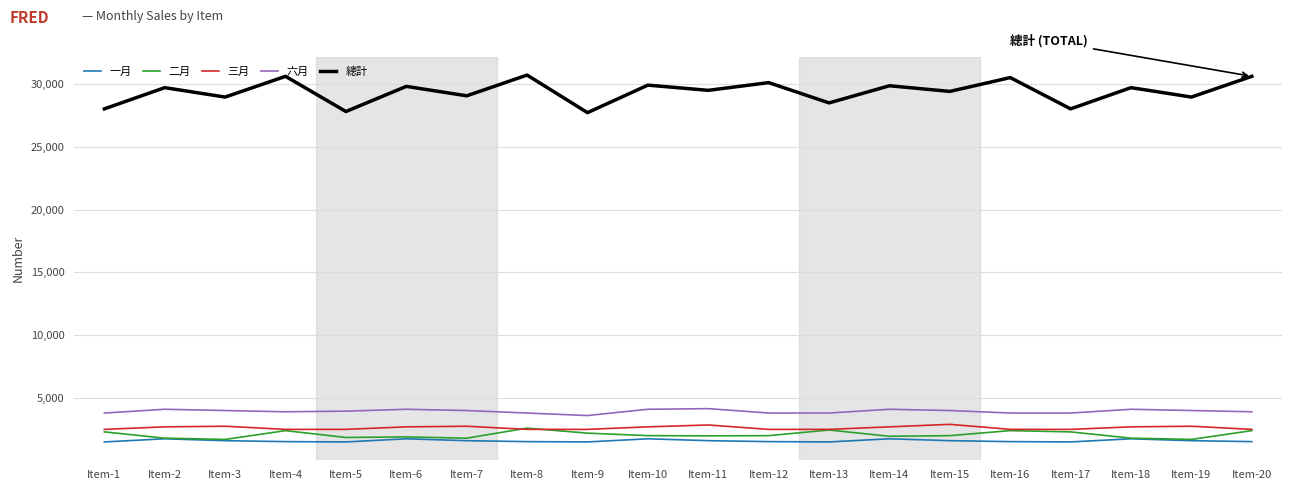

Is this an area chart (filled region under the line)?

No